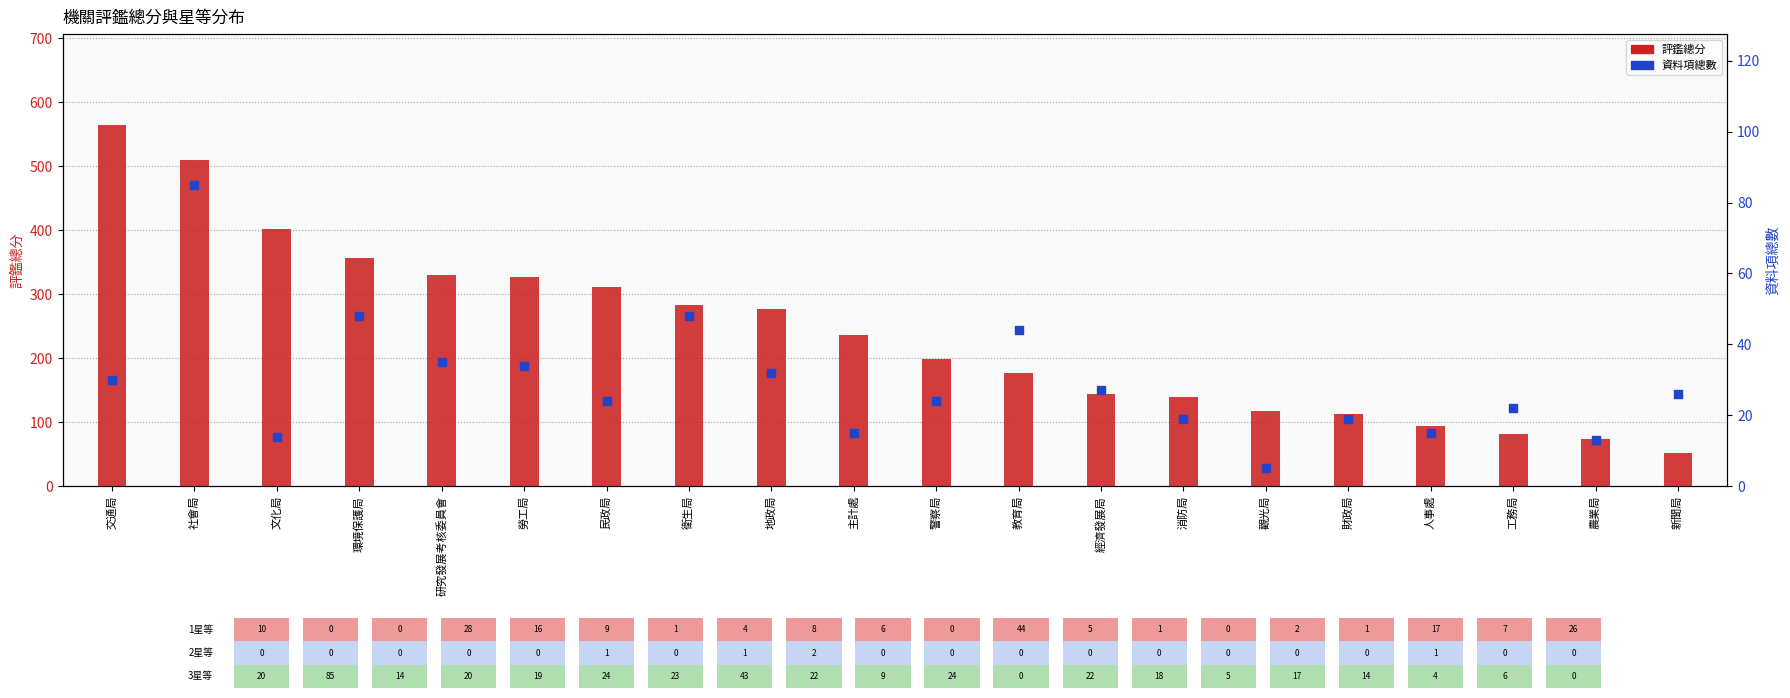

Which series has the largest total across all categories?

評鑑總分